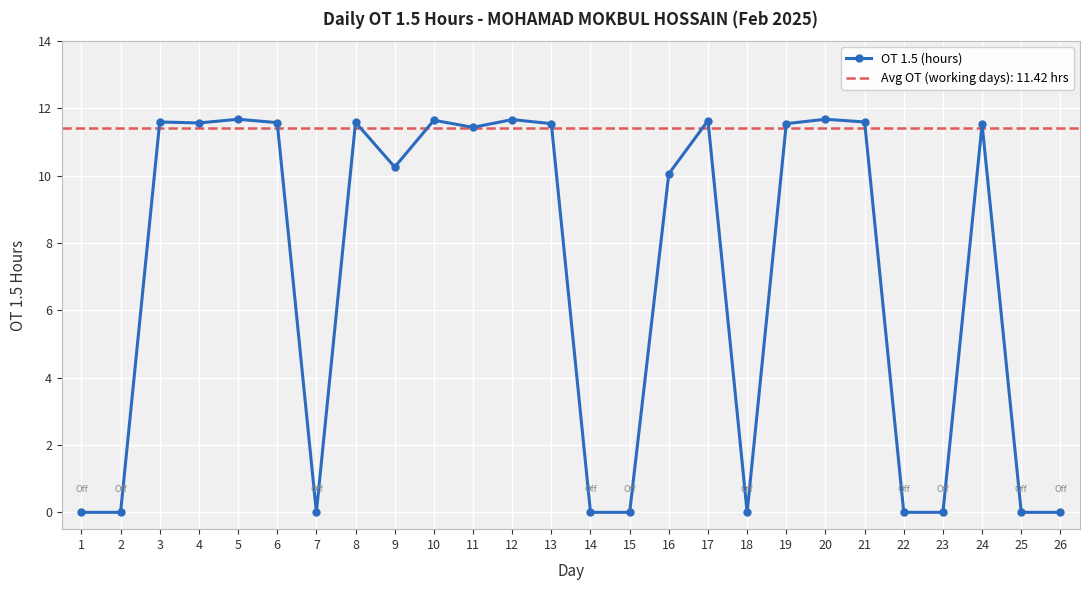

The value at 25 is 0.0. True or false?

True